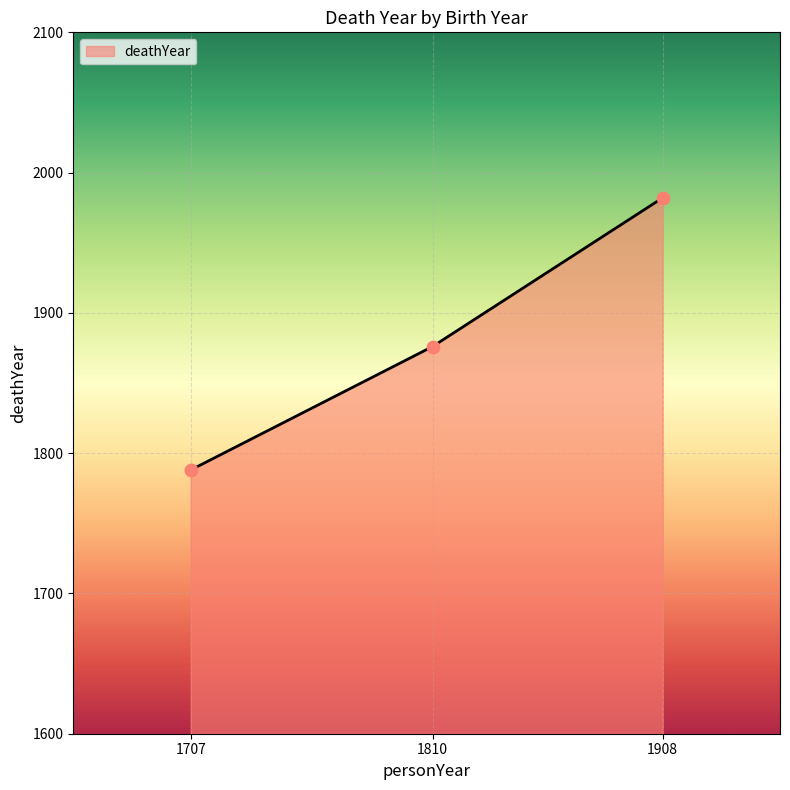

Between 1707 and 1810, which is larger?

1810